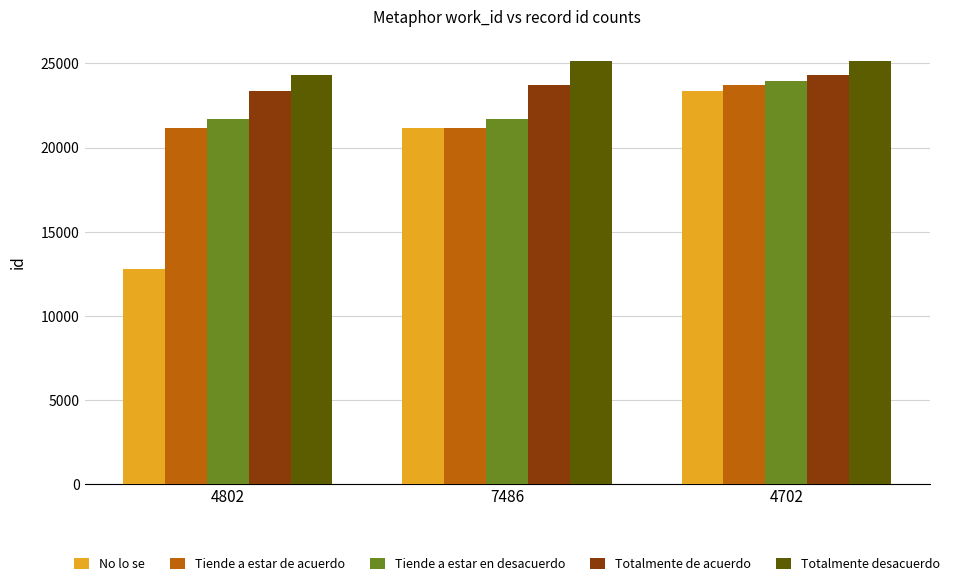

Rank the categories by Totalmente de acuerdo value from highest to lowest.

4702, 7486, 4802